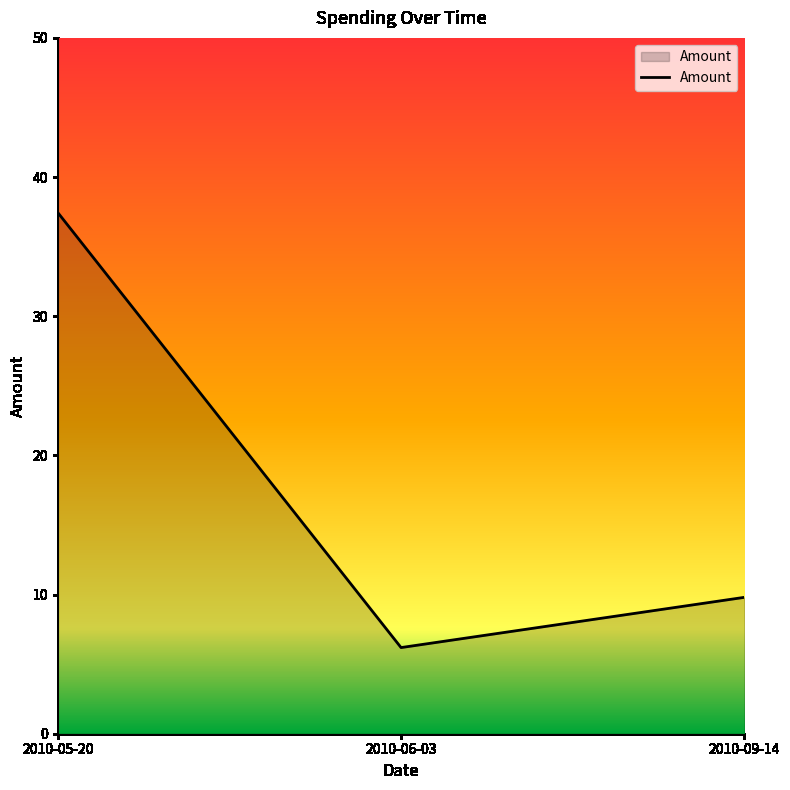

What position from the left is 2010-05-20?

1